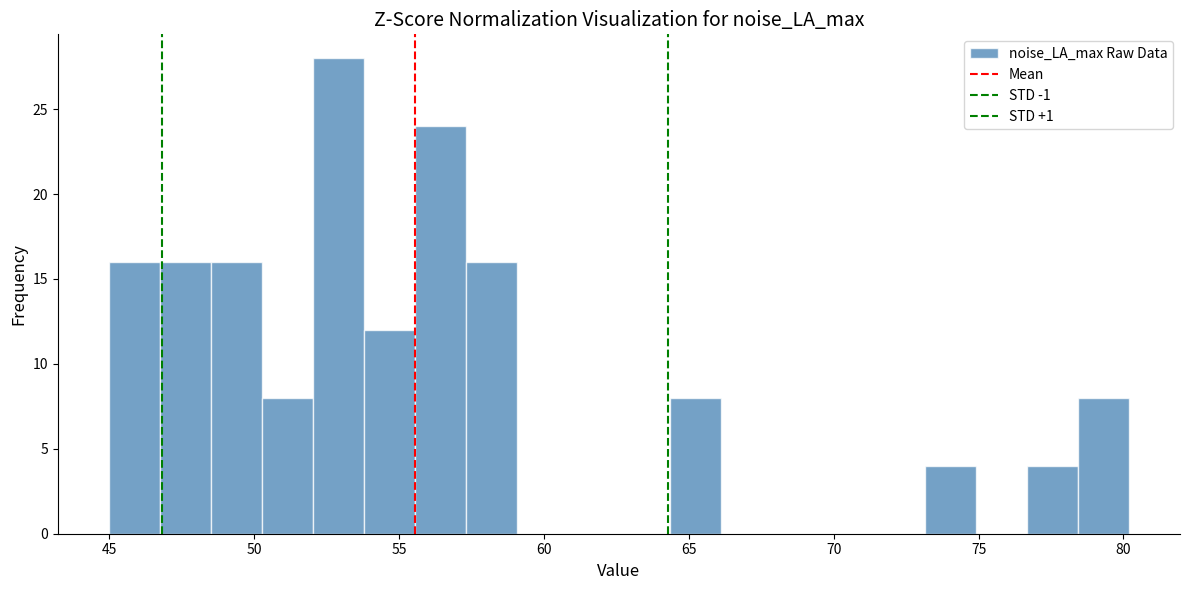

Around what value on the x-axis is the tallest bar? Give the approximate position of its centre, as read against the axis.

53.0